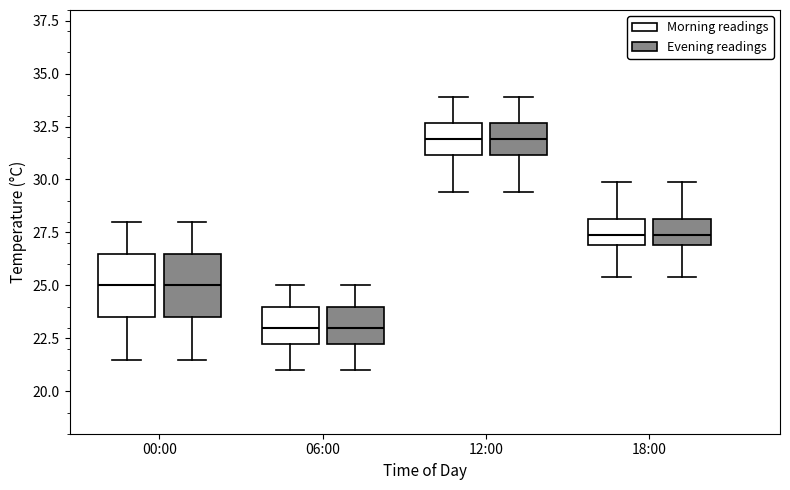

Reading left to right, read every box against the y-axis: the position of its median line, the range the box covers, and the ends of its whiskers. The values are not printed on the chart, so give them approximately, as read against the axis.

00:00 (Morning readings): median 25.0, box 23.5 to 26.5, whiskers 21.5 to 28.0
00:00 (Evening readings): median 25.0, box 23.5 to 26.5, whiskers 21.5 to 28.0
06:00 (Morning readings): median 23.0, box 22.5 to 24.0, whiskers 21.0 to 25.0
06:00 (Evening readings): median 23.0, box 22.5 to 24.0, whiskers 21.0 to 25.0
12:00 (Morning readings): median 32.0, box 31.0 to 32.5, whiskers 29.5 to 34.0
12:00 (Evening readings): median 32.0, box 31.0 to 32.5, whiskers 29.5 to 34.0
18:00 (Morning readings): median 27.5, box 27.0 to 28.0, whiskers 25.5 to 30.0
18:00 (Evening readings): median 27.5, box 27.0 to 28.0, whiskers 25.5 to 30.0